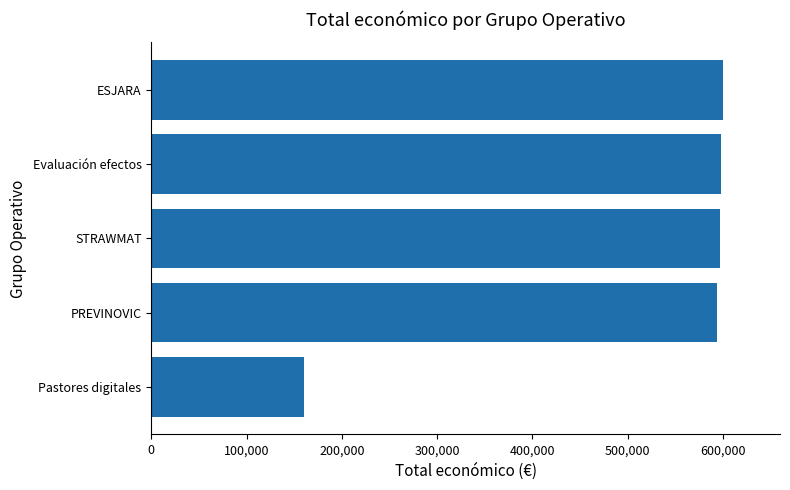

What is the maximum value shown in the chart?

599820